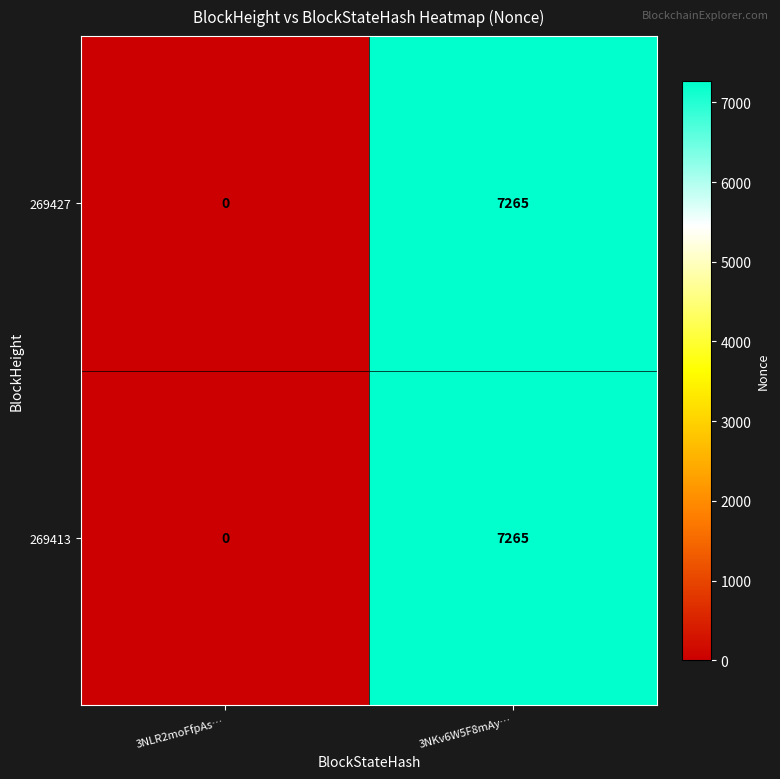

The 269413 series shows 10258 at 3NKv6W5F8mAy…. True or false?

False